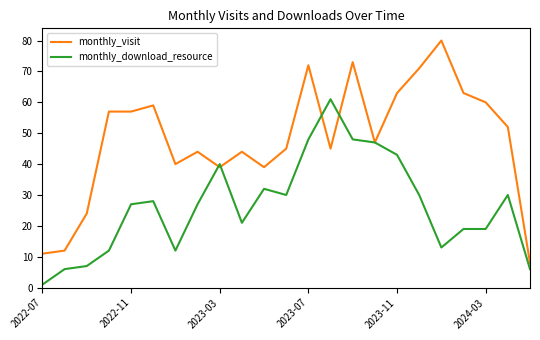

What is the greatest value displayed?

80